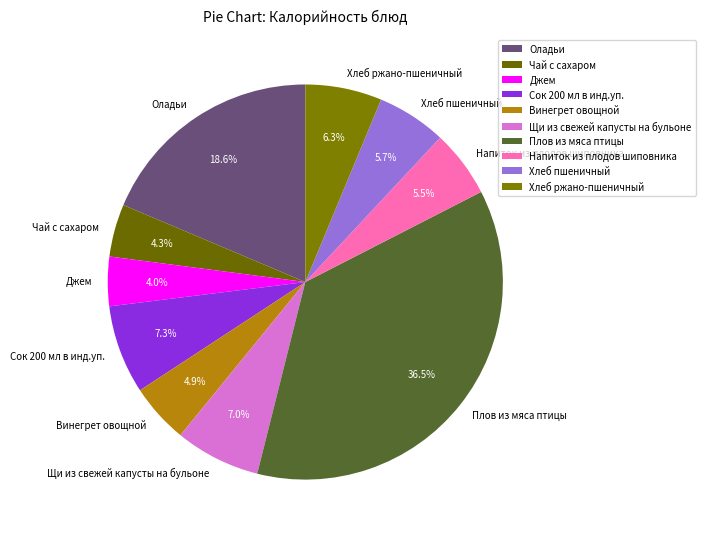

Between Чай с сахаром and Винегрет овощной, which is larger?

Винегрет овощной